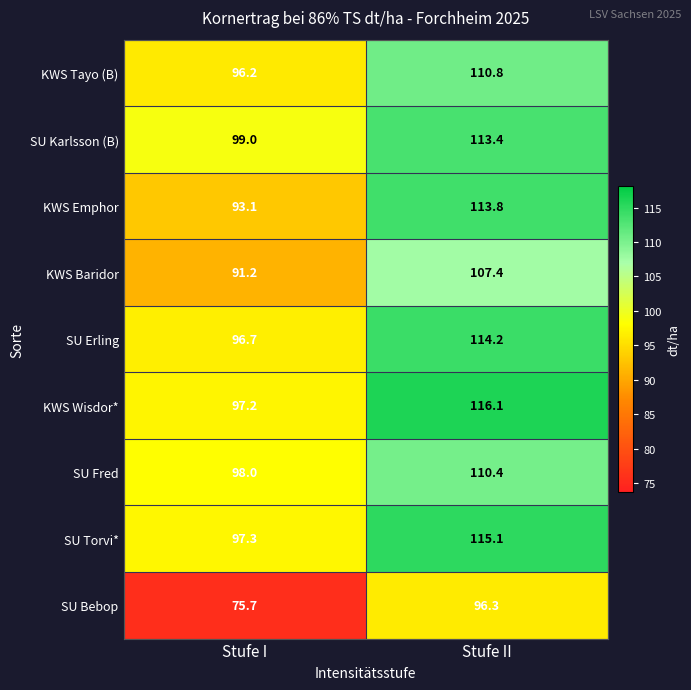

What is the sum of all SU Erling values?

210.9